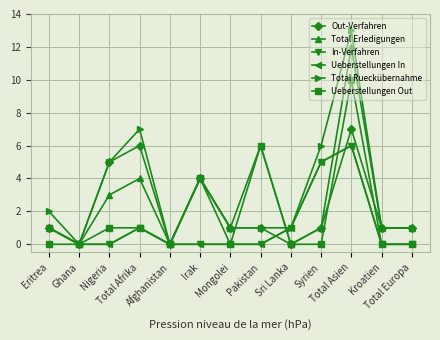

Between Total Afrika and Total Europa, which series saw the biggest shift?

Total Rueckübernahme